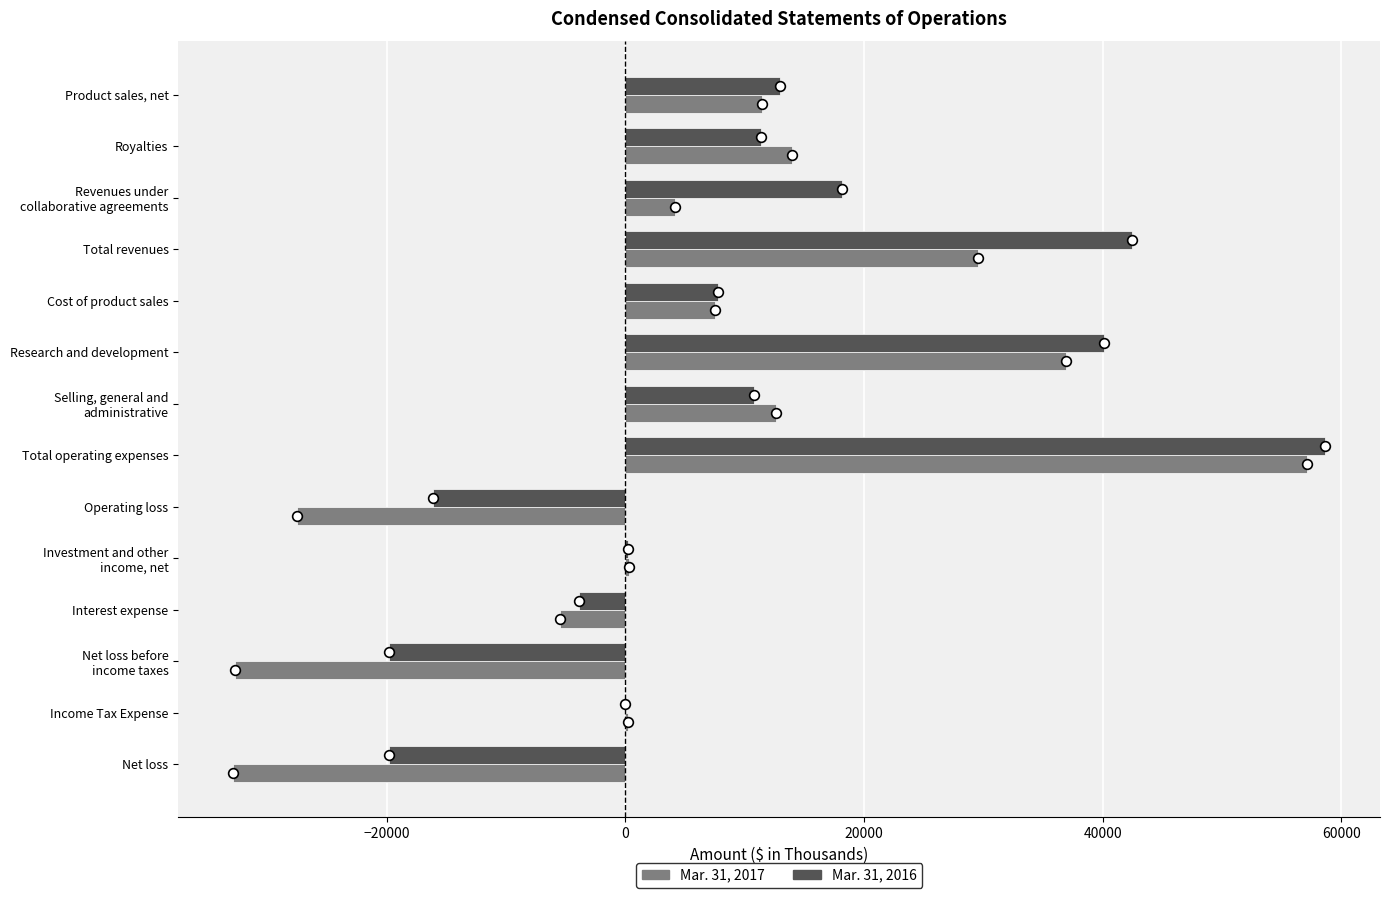

The Mar. 31, 2016 series shows 42499 at Total revenues. True or false?

True